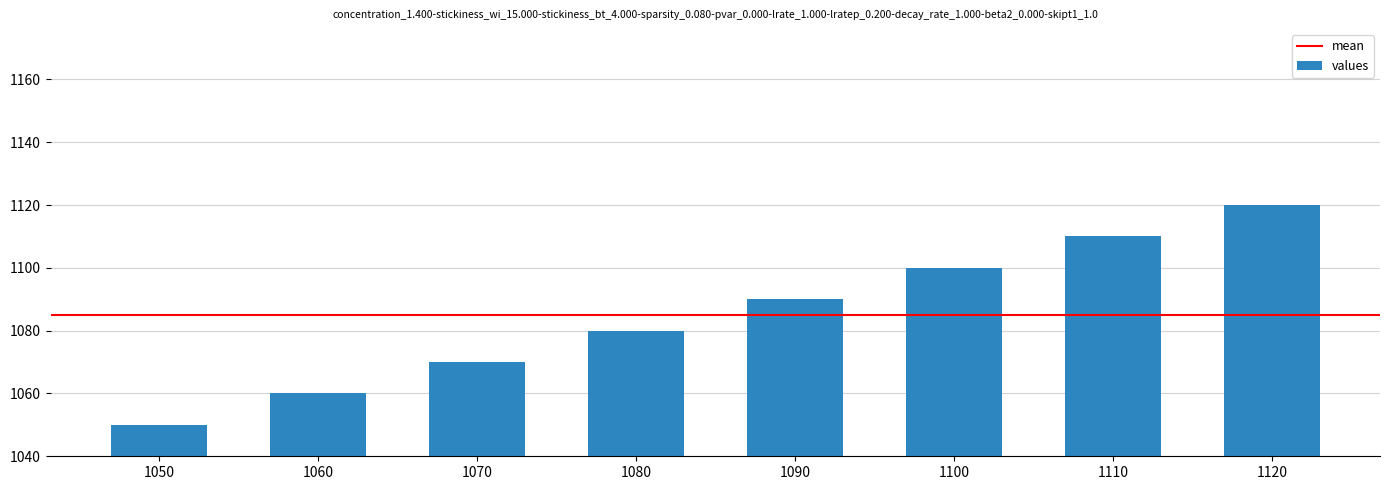

What is the average value?

1085